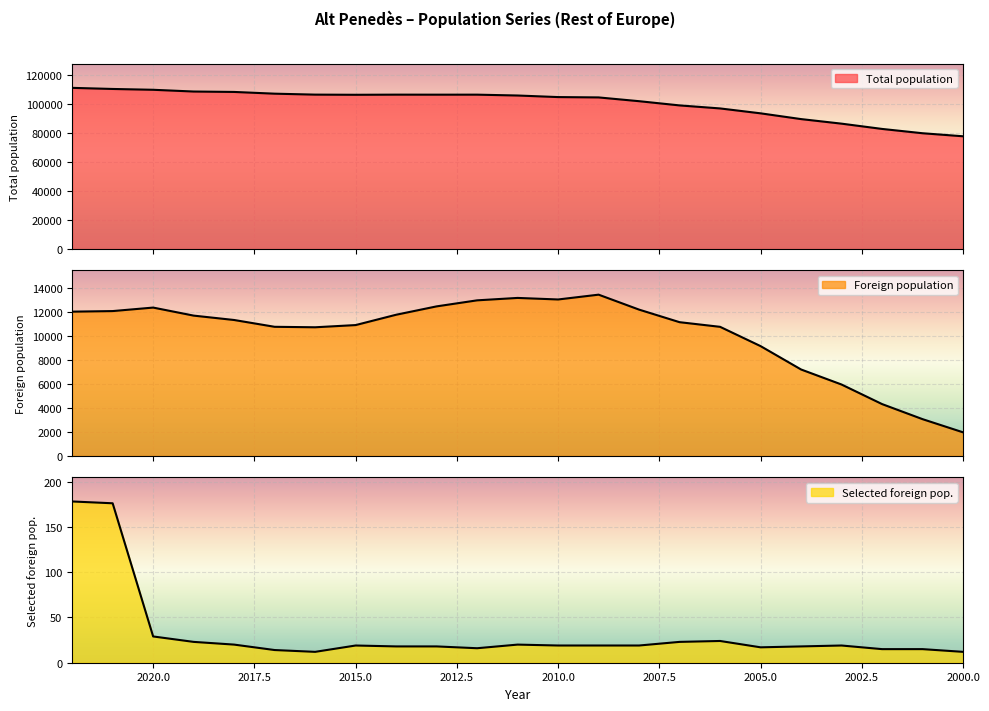

True or false: Foreign population and Selected foreign pop. cross at least once.

False